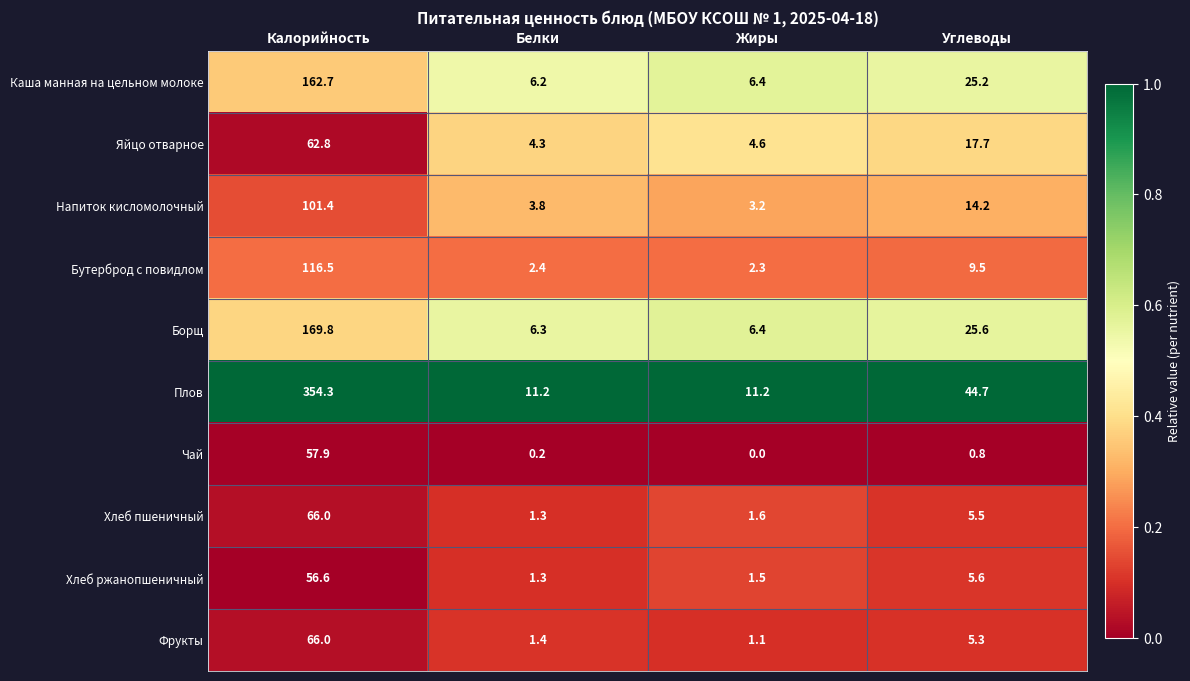

Which series has the widest spread of values?

Плов